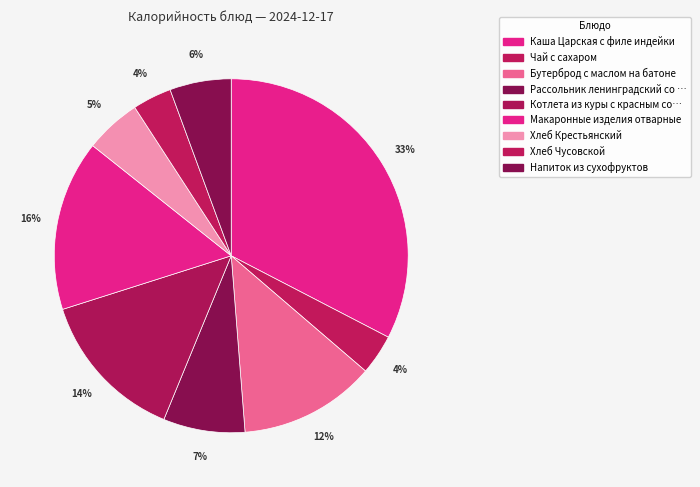

Which slice is the smallest?

Хлеб Чусовской